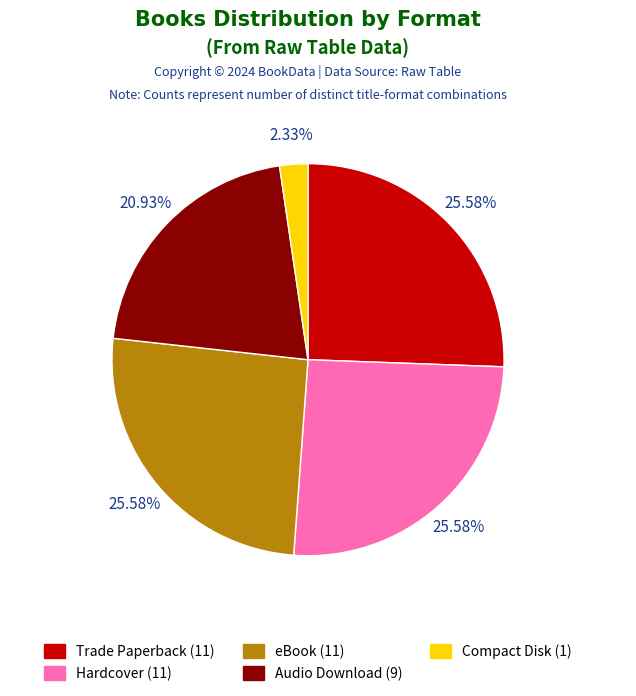

Which slice is the smallest?

Compact Disk